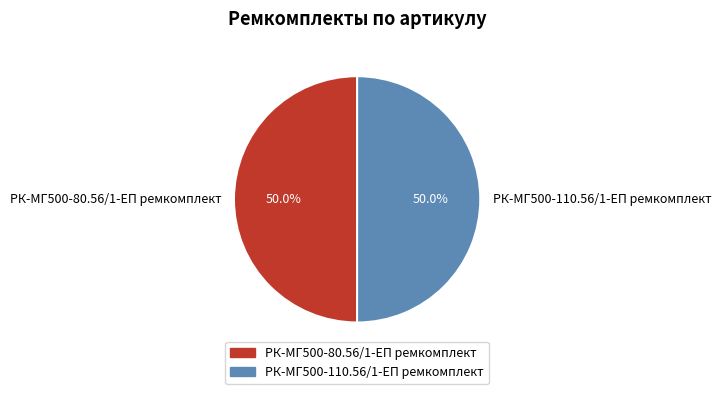

What percentage is the РК-МГ500-110.56/1-ЕП ремкомплект slice, to the nearest percent?

50%